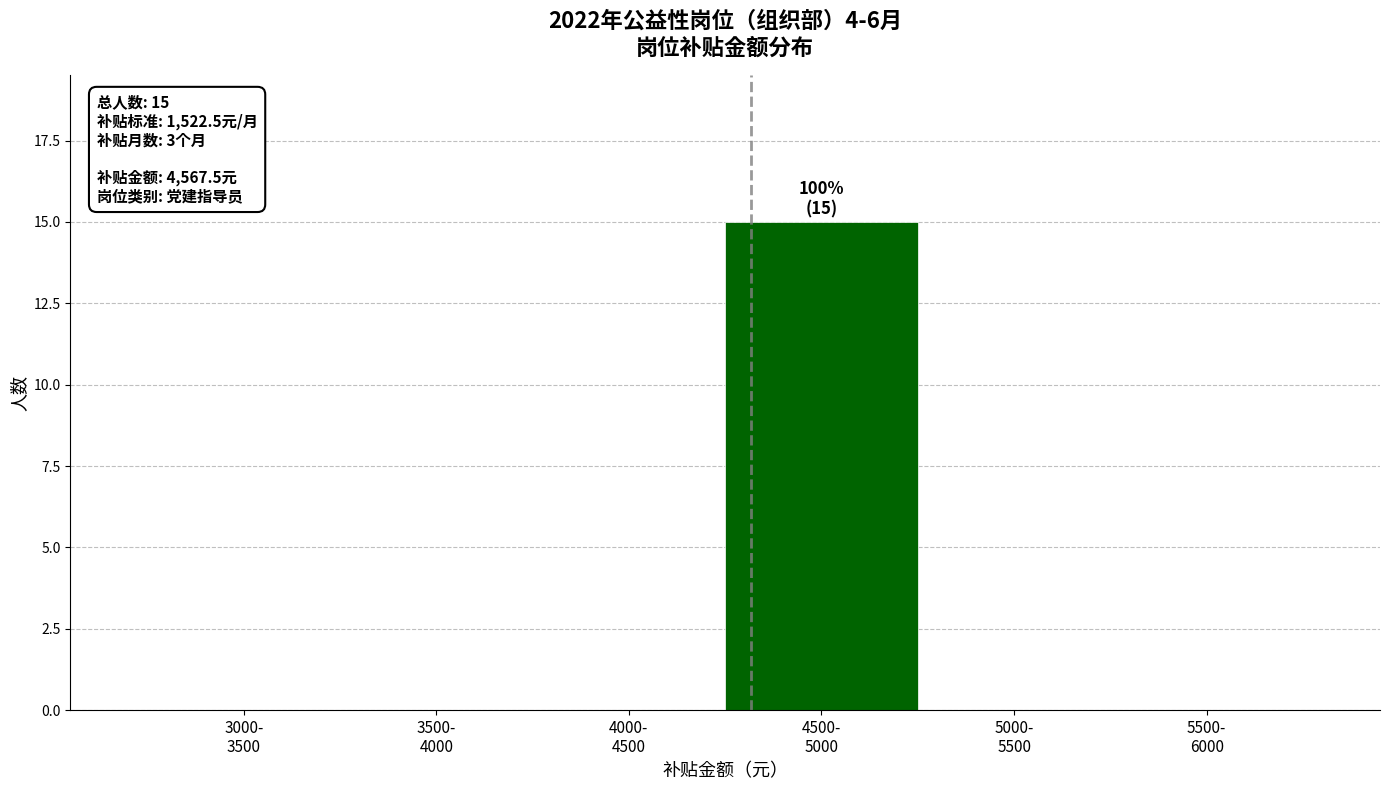

What is the maximum value shown in the chart?

15